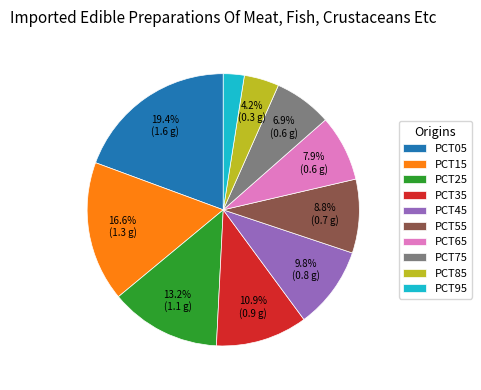

How much of the chart is everything except PCT65?

92.1%